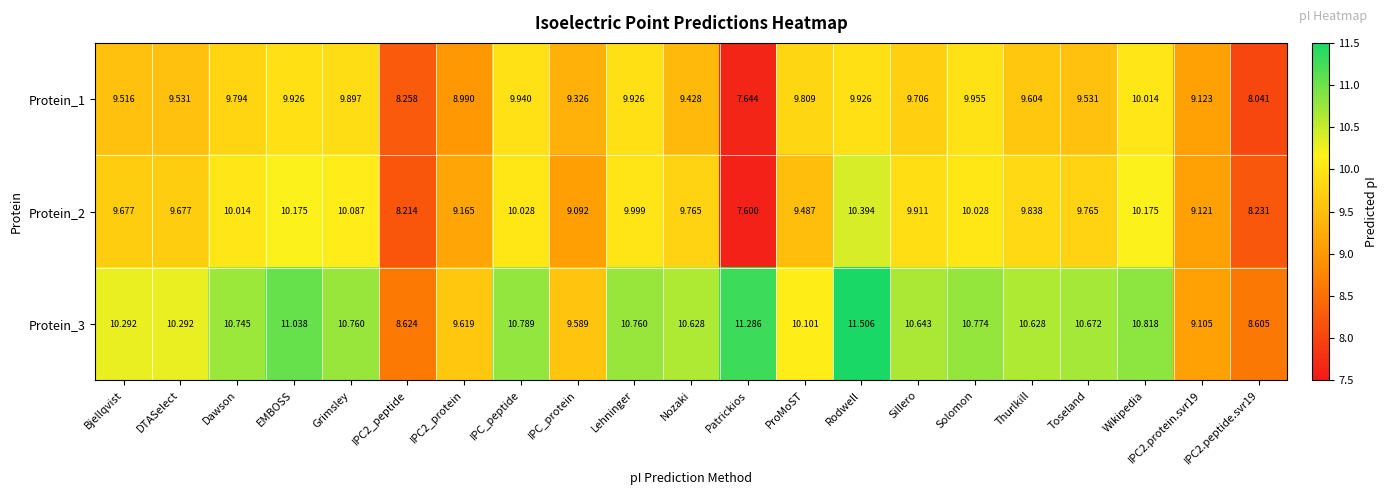

At which category is the sum across all series the highest?

Rodwell